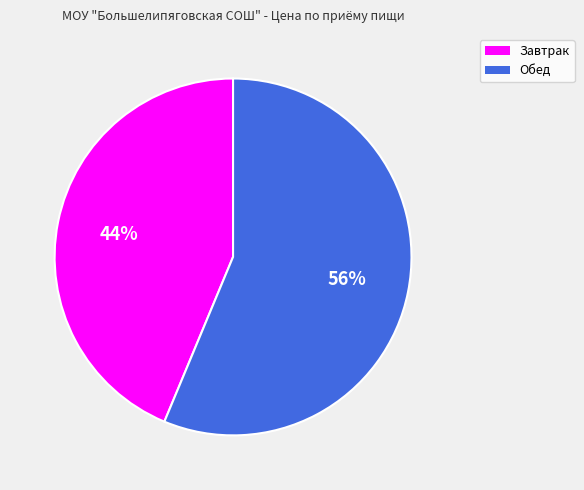

Which slice is the largest?

Обед